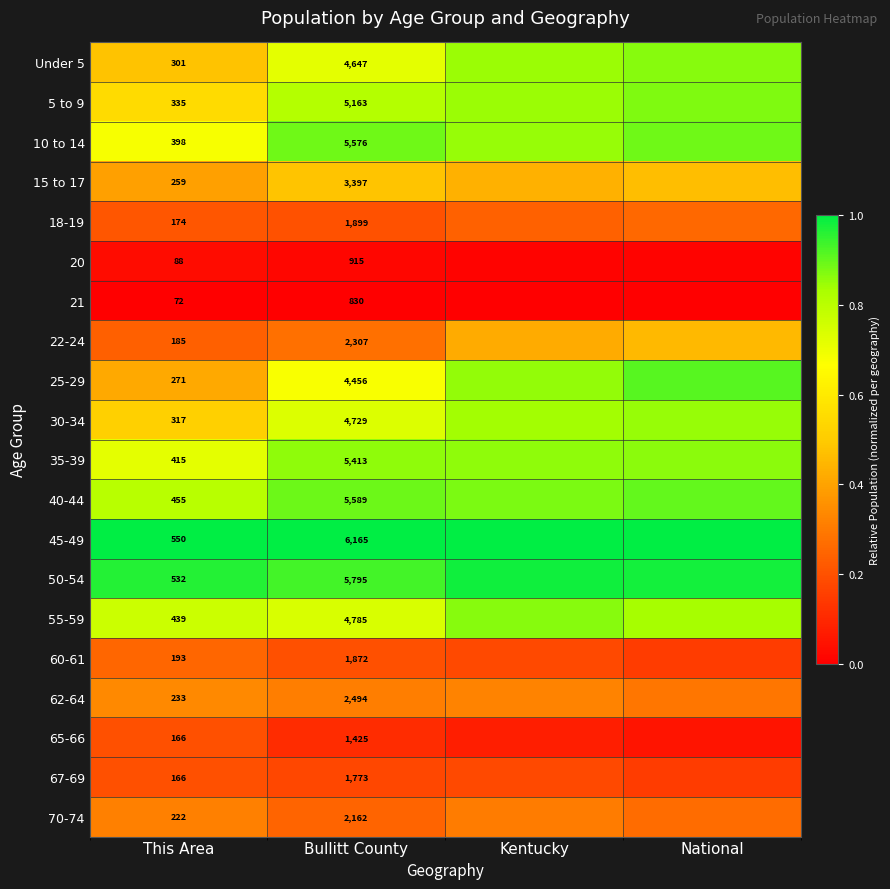

Is the value of 70-74 at Bullitt County greater than the value of 21 at This Area?

Yes